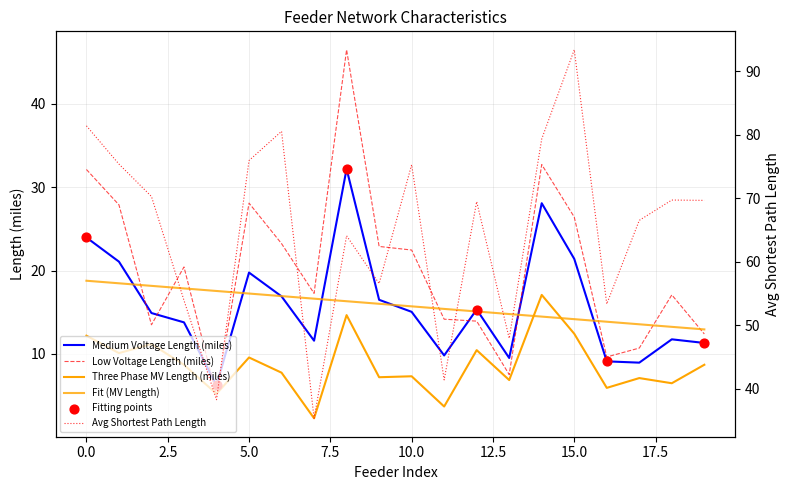

Is the value of Three Phase MV Length (miles) at 8 greater than the value of Avg Shortest Path Length at 0?

No